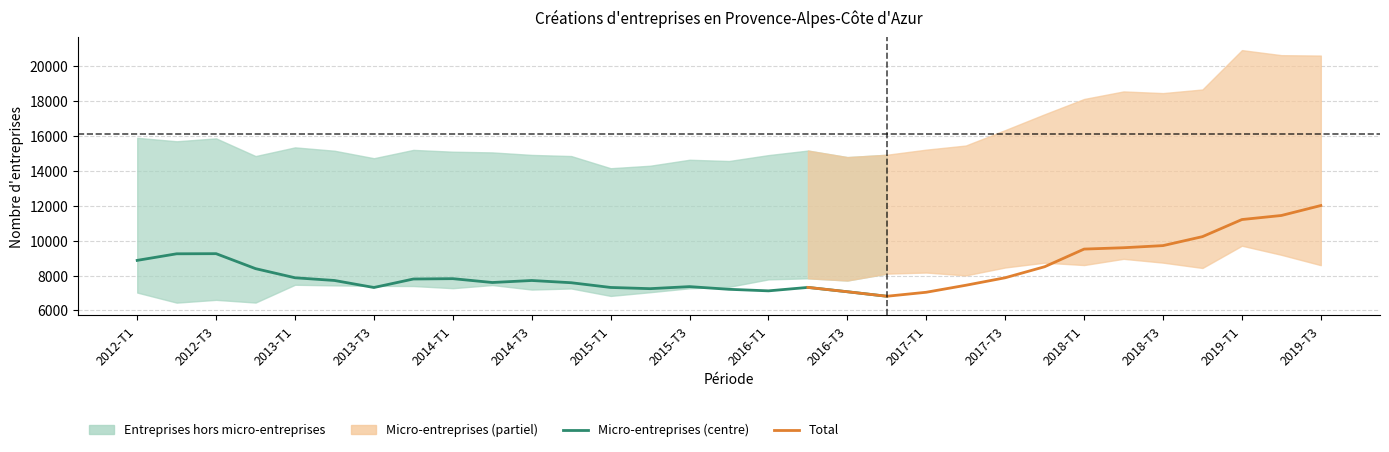

Reading left to right, what are all the values shown in this chart?

Entreprises hors micro-entreprises: 7024	6447	6607	6451	7472	7435	7409	7399	7275	7455	7196	7259	6832	7044	7270	7352	7779	7841	7715	8108	8172	8007	8461	8736	8601	8957	8739	8433	9708	9187	8594
Micro-entreprises: 8869	9246	9253	8395	7872	7717	7314	7801	7821	7601	7716	7588	7317	7248	7365	7211	7122	7320	7071	6813	7042	7442	7873	8505	9516	9593	9715	10229	11209	11441	12011
Total: 15893	15693	15860	14846	15344	15152	14723	15200	15096	15056	14912	14847	14149	14292	14635	14563	14901	15161	14786	14921	15214	15449	16334	17241	18117	18550	18454	18662	20917	20628	20605